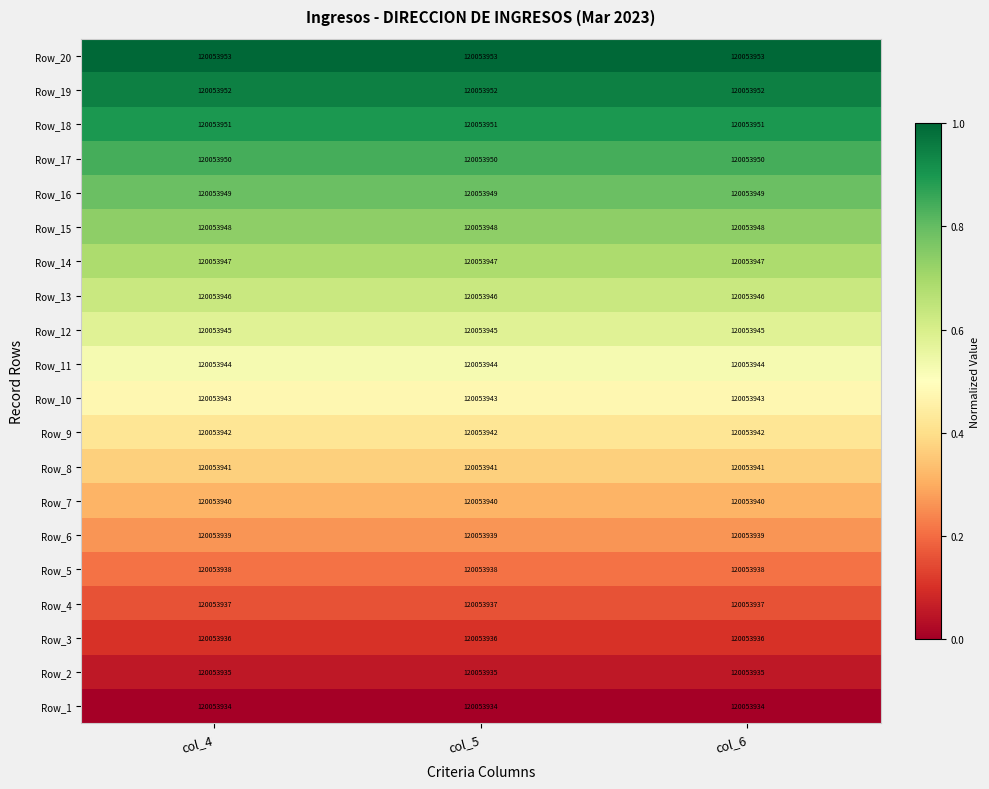

What is the total value across all series at col_6?

10.0